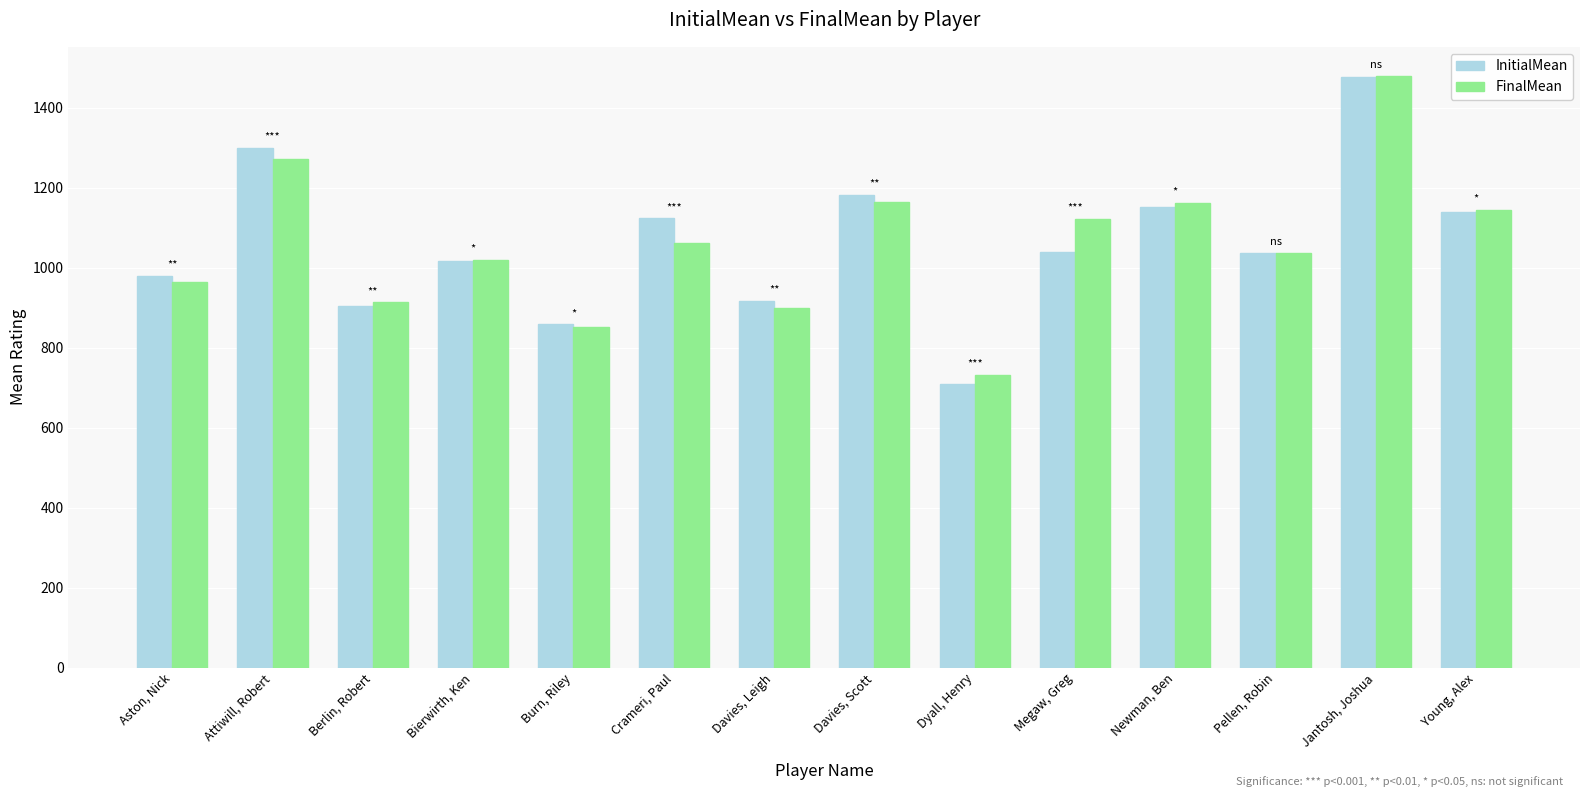

The FinalMean series shows 1700 at Megaw, Greg. True or false?

False